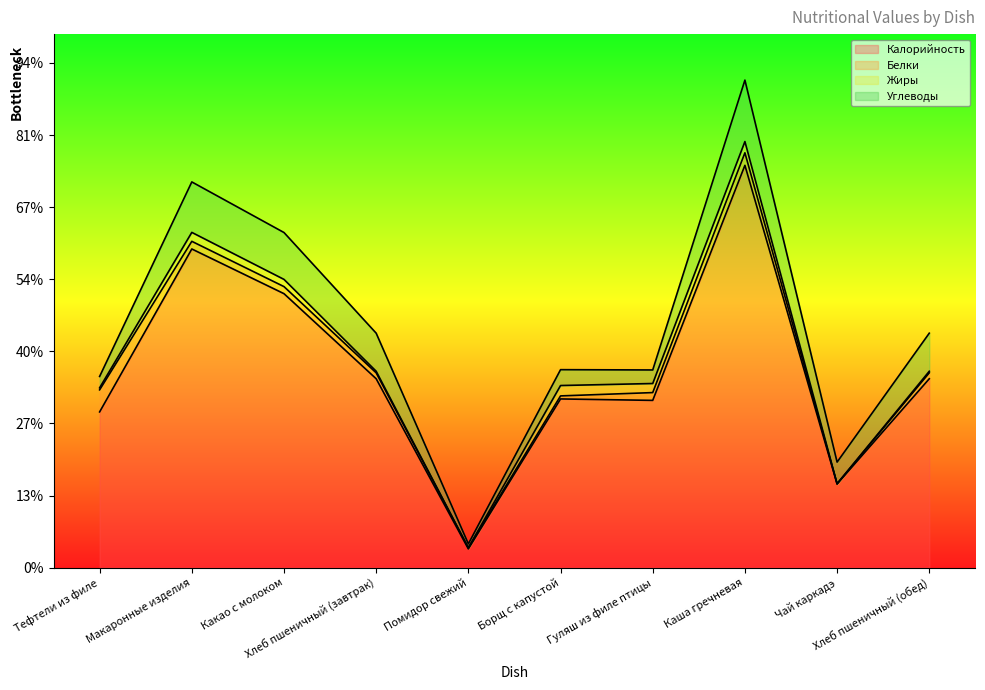

The Калорийность series shows 13.0 at Помидор свежий. True or false?

True